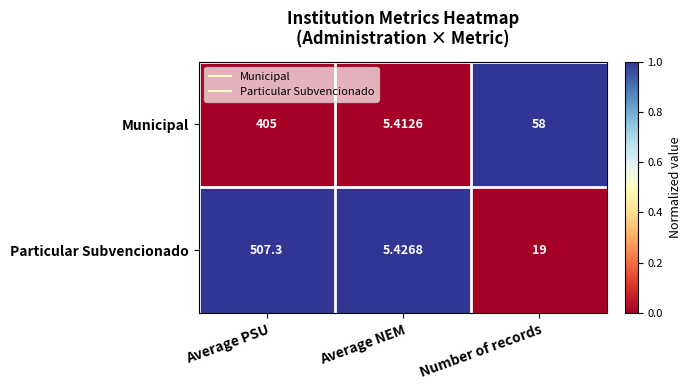

At which label does Particular Subvencionado first exceed 19?

Average PSU